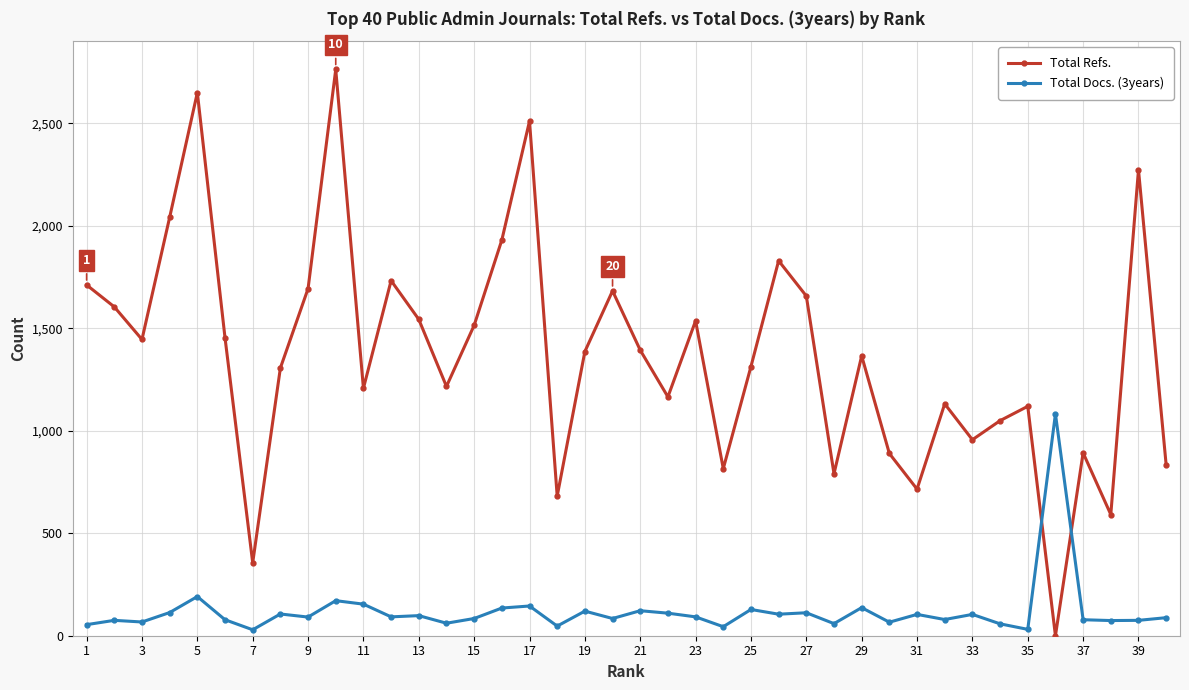

How many lines are shown in the chart?

2